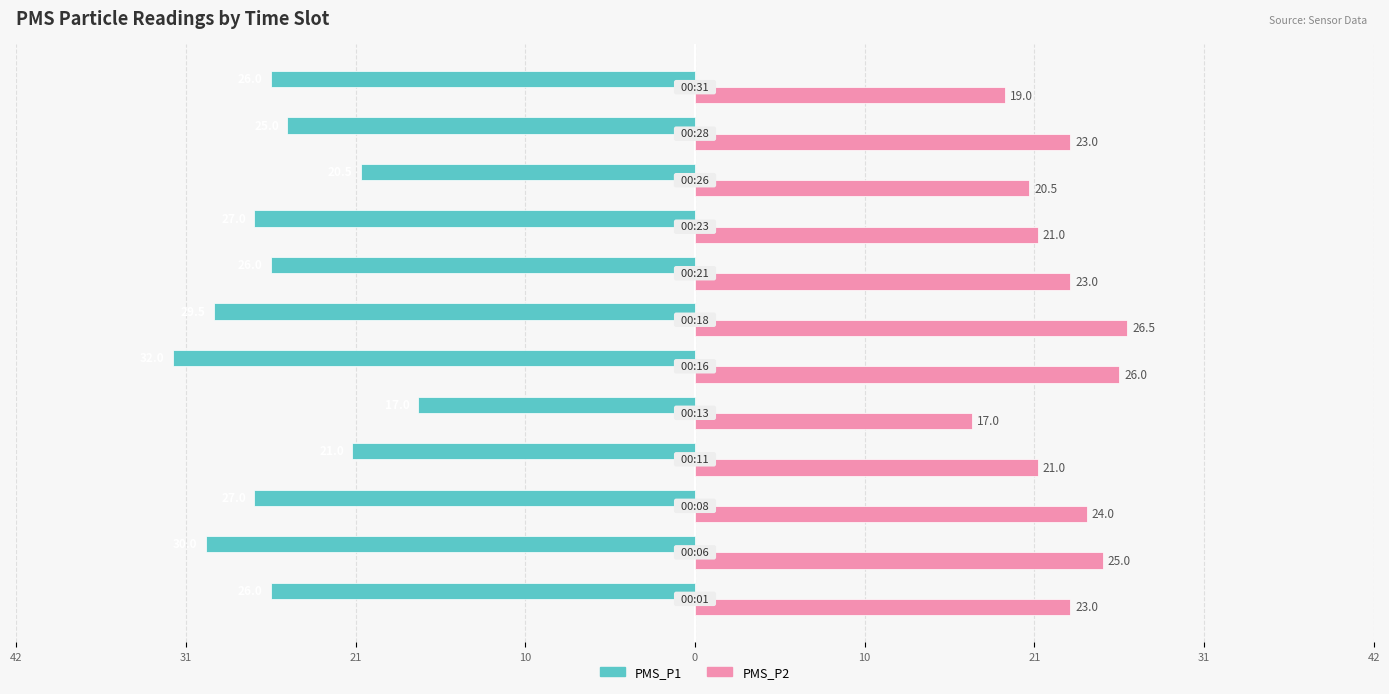

Reading right to left, transcribe all the data shown in this chart.

PMS_P1: -26.0	-25.0	-20.5	-27.0	-26.0	-29.5	-32.0	-17.0	-21.0	-27.0	-30.0	-26.0
PMS_P2: 19.0	23.0	20.5	21.0	23.0	26.5	26.0	17.0	21.0	24.0	25.0	23.0